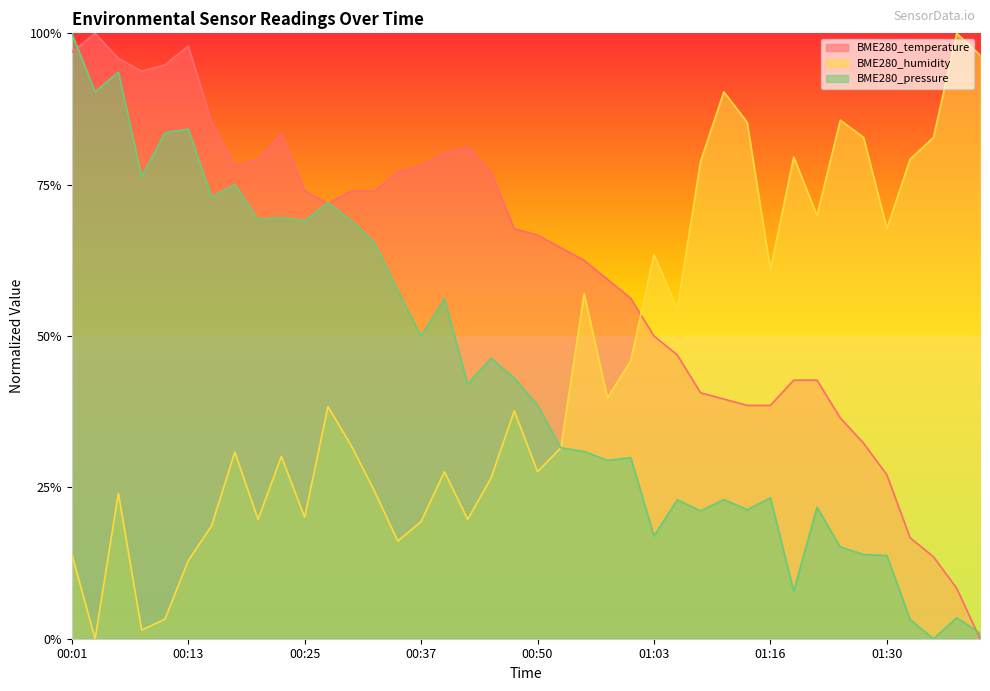

Reading left to right, extract all data points from this chart.

BME280_temperature: 00:01=1.0	00:03=1.0	00:06=1.0	00:08=0.9	00:11=0.9	00:13=1.0	00:16=0.9	00:18=0.8	00:20=0.8	00:23=0.8	00:25=0.7	00:28=0.7	00:30=0.7	00:33=0.7	00:35=0.8	00:37=0.8	00:40=0.8	00:42=0.8	00:45=0.8	00:48=0.7	00:50=0.7	00:53=0.6	00:55=0.6	00:57=0.6	01:00=0.6	01:03=0.5	01:05=0.5	01:08=0.4	01:10=0.4	01:13=0.4	01:16=0.4	01:18=0.4	01:21=0.4	01:24=0.4	01:27=0.3	01:30=0.3	01:32=0.2	01:35=0.1	01:38=0.1	01:41=0.0
BME280_humidity: 00:01=0.1	00:03=0.0	00:06=0.2	00:08=0.0	00:11=0.0	00:13=0.1	00:16=0.2	00:18=0.3	00:20=0.2	00:23=0.3	00:25=0.2	00:28=0.4	00:30=0.3	00:33=0.2	00:35=0.2	00:37=0.2	00:40=0.3	00:42=0.2	00:45=0.3	00:48=0.4	00:50=0.3	00:53=0.3	00:55=0.6	00:57=0.4	01:00=0.5	01:03=0.6	01:05=0.5	01:08=0.8	01:10=0.9	01:13=0.9	01:16=0.6	01:18=0.8	01:21=0.7	01:24=0.9	01:27=0.8	01:30=0.7	01:32=0.8	01:35=0.8	01:38=1.0	01:41=1.0
BME280_pressure: 00:01=1.0	00:03=0.9	00:06=0.9	00:08=0.8	00:11=0.8	00:13=0.8	00:16=0.7	00:18=0.7	00:20=0.7	00:23=0.7	00:25=0.7	00:28=0.7	00:30=0.7	00:33=0.7	00:35=0.6	00:37=0.5	00:40=0.6	00:42=0.4	00:45=0.5	00:48=0.4	00:50=0.4	00:53=0.3	00:55=0.3	00:57=0.3	01:00=0.3	01:03=0.2	01:05=0.2	01:08=0.2	01:10=0.2	01:13=0.2	01:16=0.2	01:18=0.1	01:21=0.2	01:24=0.2	01:27=0.1	01:30=0.1	01:32=0.0	01:35=0.0	01:38=0.0	01:41=0.0